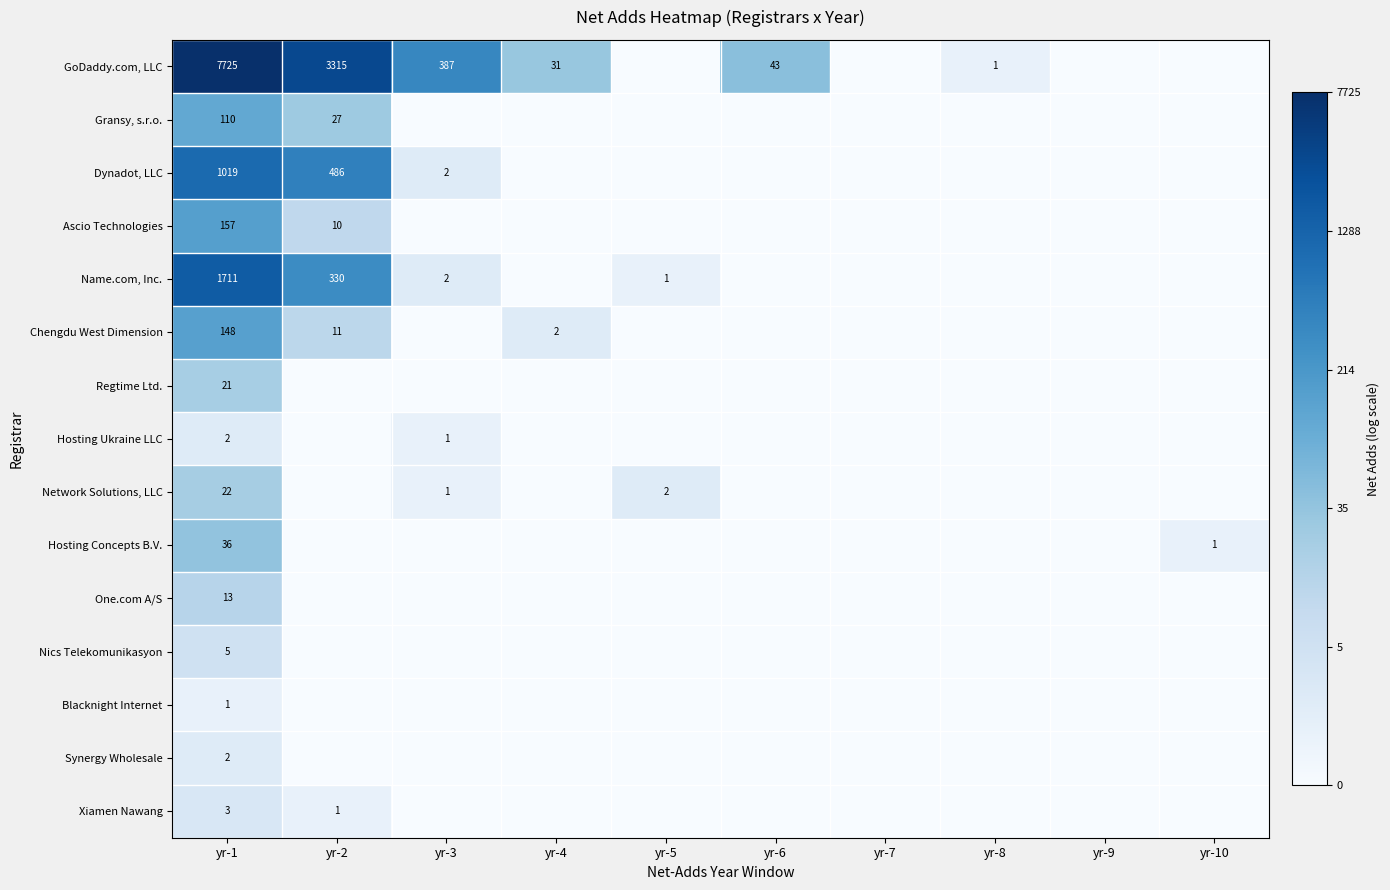

Is it true that Chengdu West Dimension equals 2 at yr-4?

True